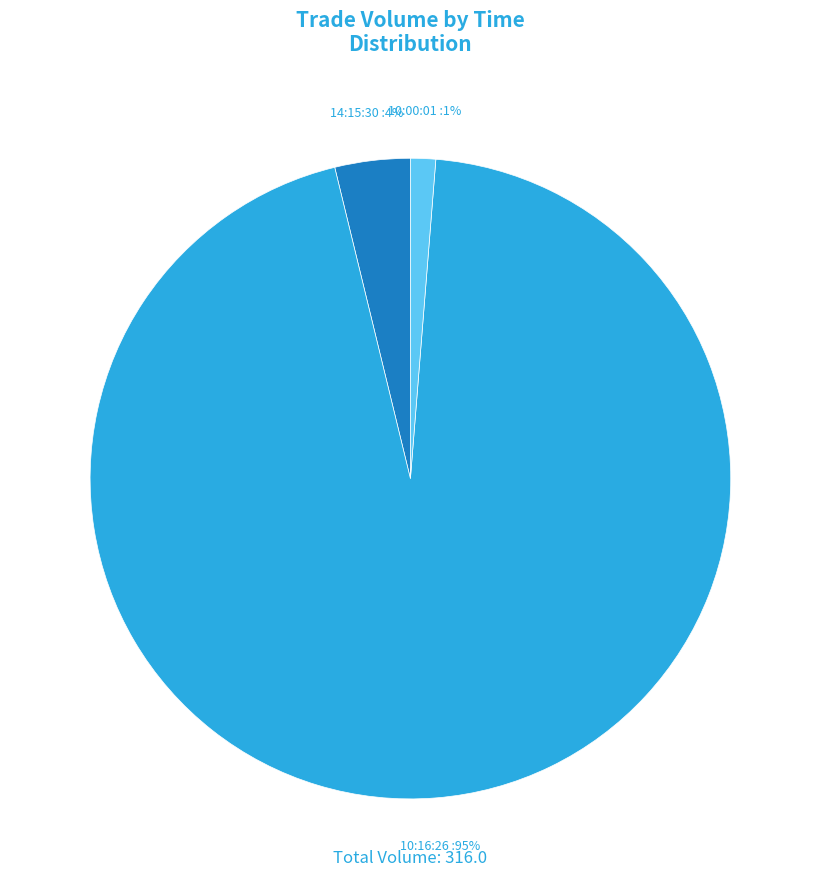

To the nearest percent, what percentage of the pie is 10:00:01?

1%